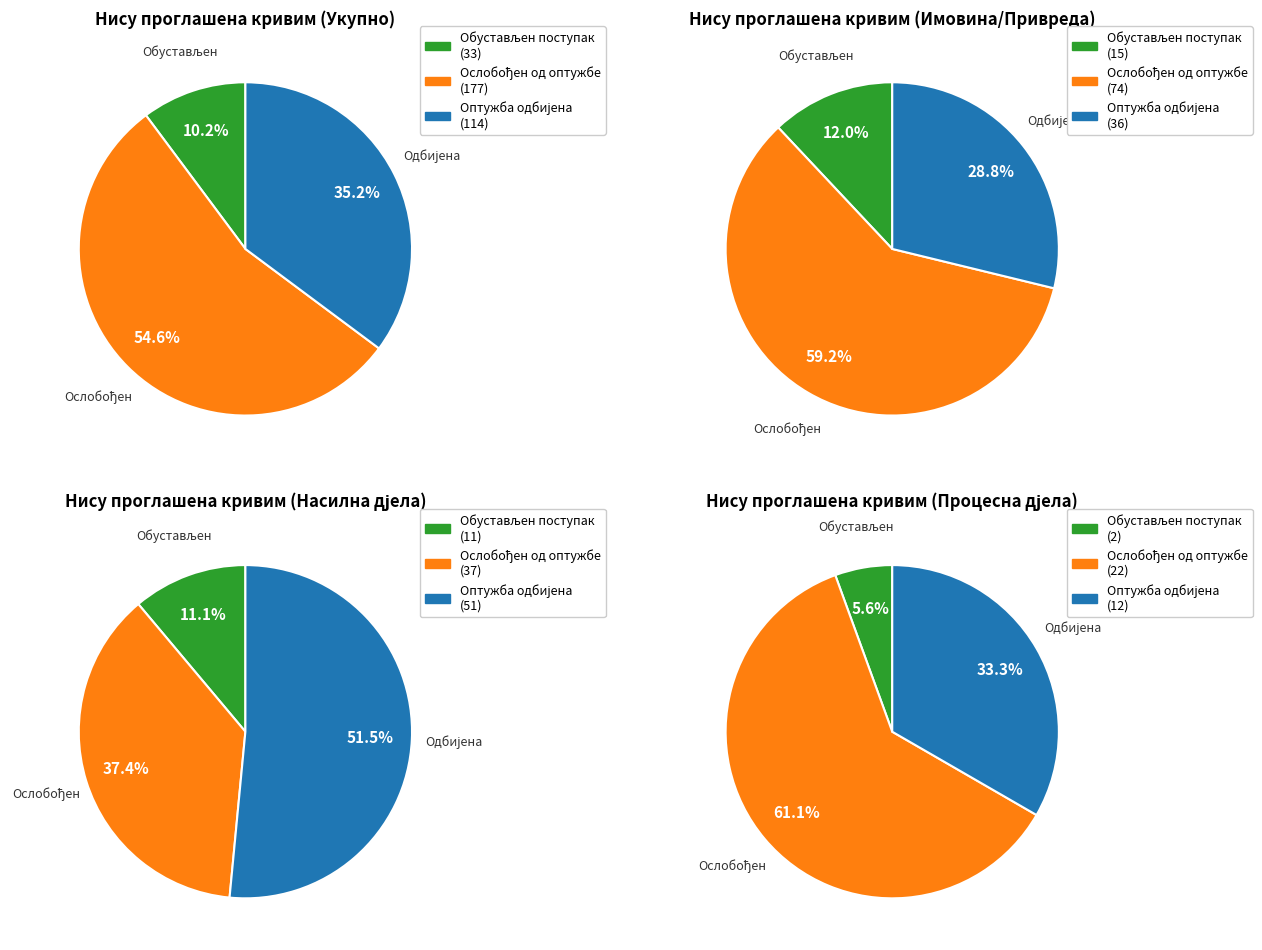

True or false: правног саобраћаја accounts for 1% of the total.

False